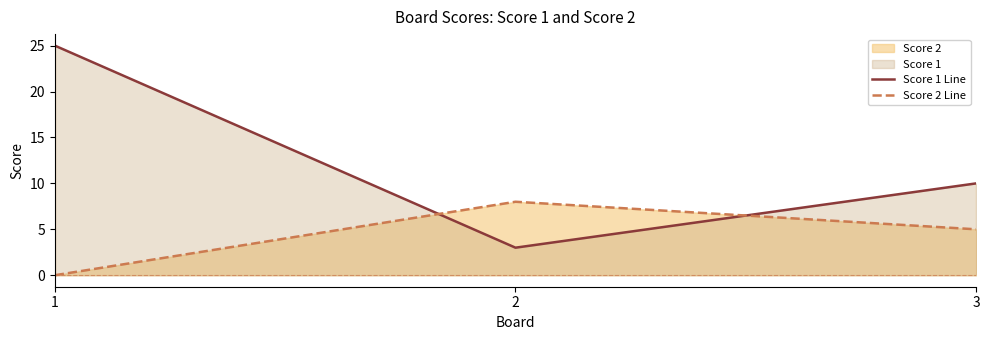

How many lines are shown in the chart?

2